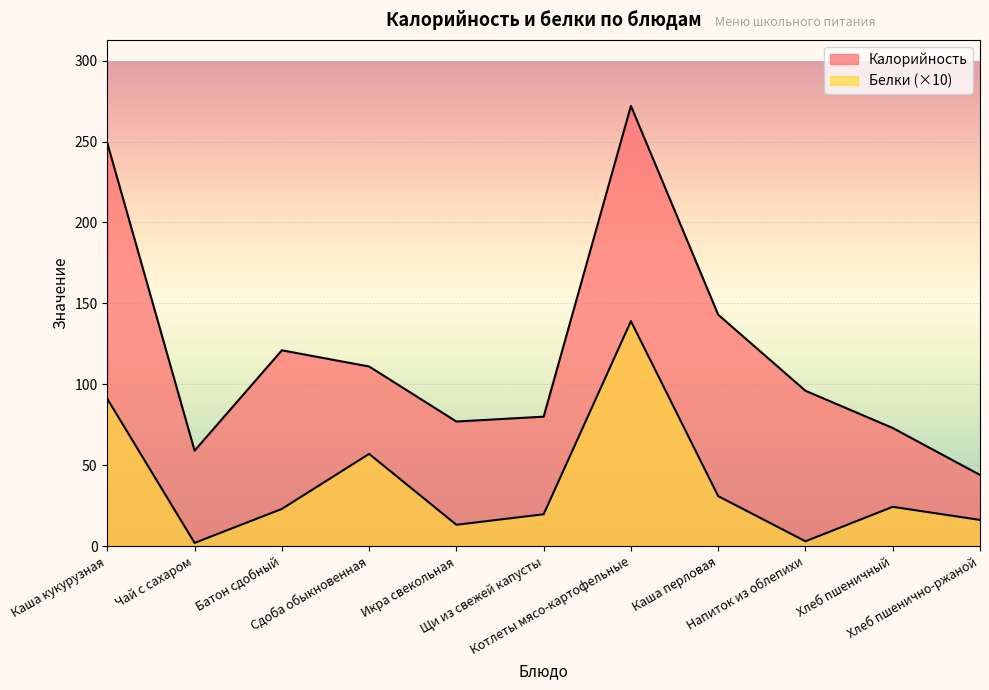

True or false: Белки has more than 2 points higher than both neighbors.

True